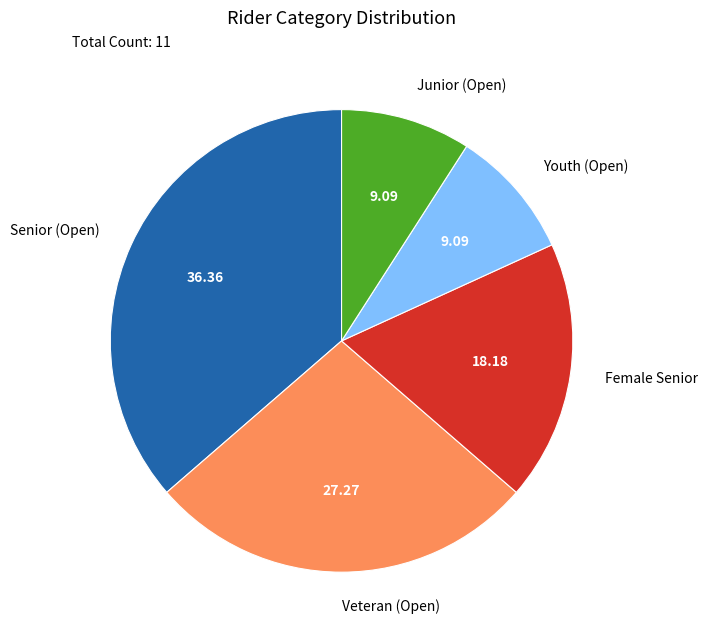

Between Junior (Open) and Veteran (Open), which is larger?

Veteran (Open)